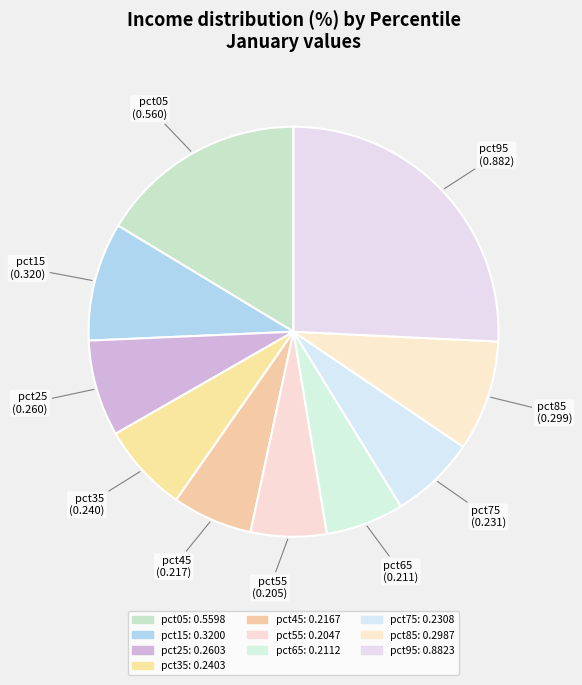

How many segments does this pie chart have?

10